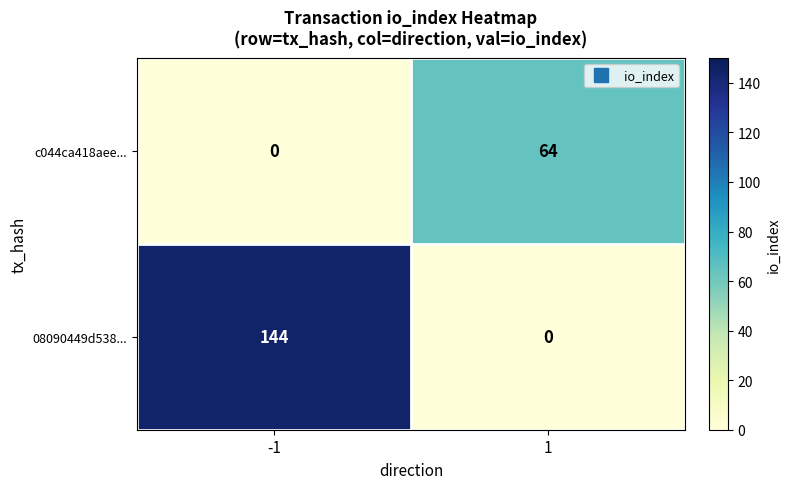

How many distinct data groups are displayed?

2